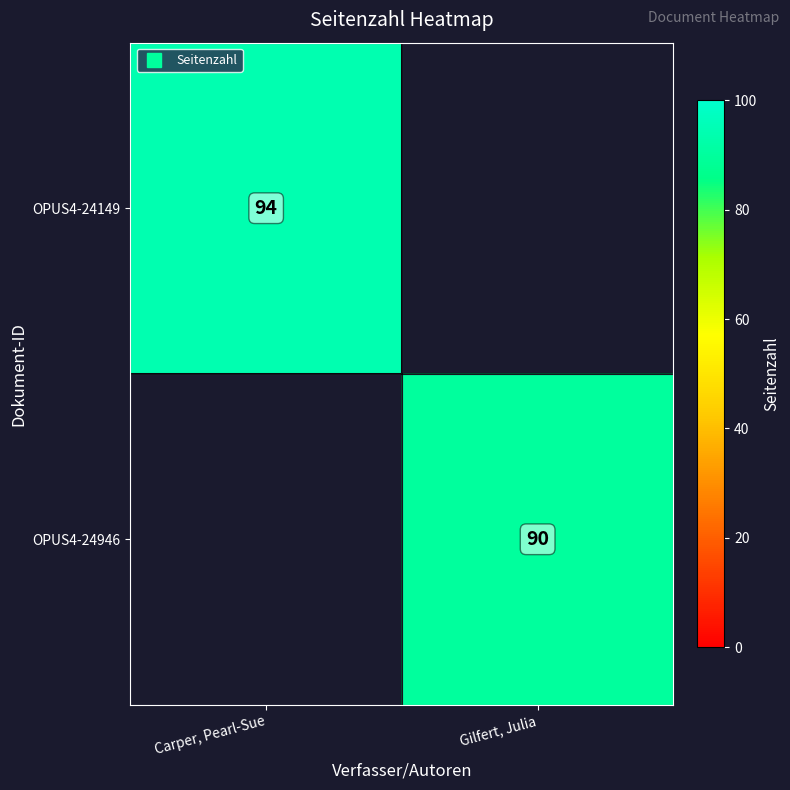

True or false: OPUS4-24946 has a value of 133.1 at Gilfert, Julia.

False